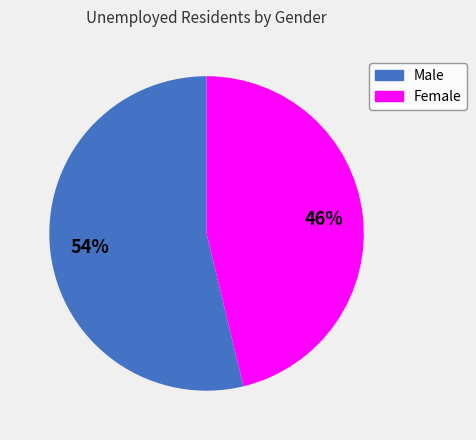

To the nearest percent, what is the combined percentage of Male and Female?

100%